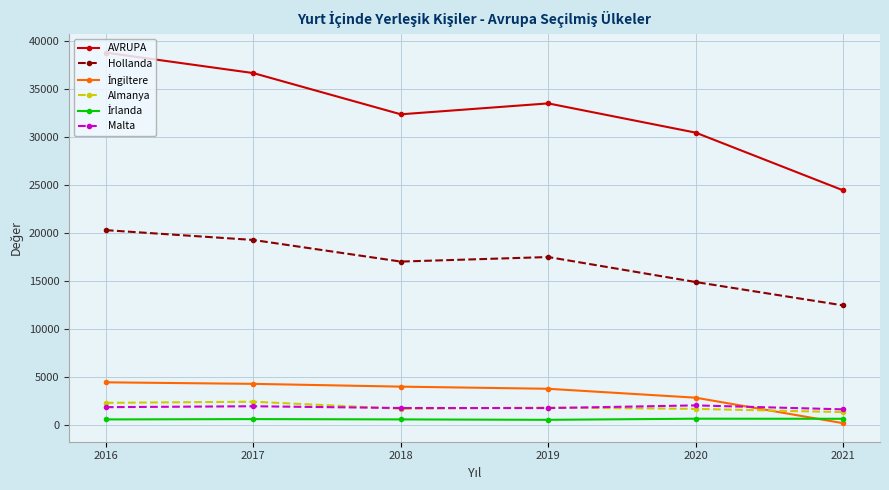

True or false: Hollanda has a value of 19286 at 2017.

True